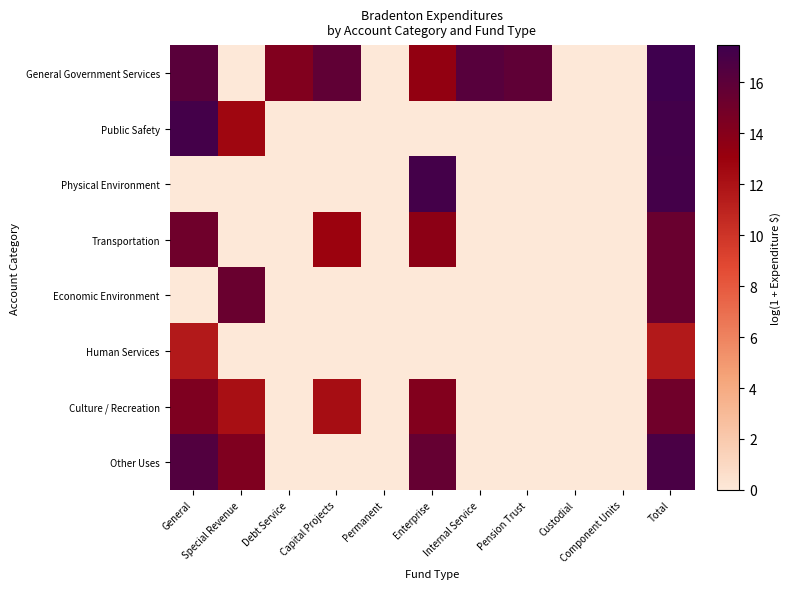

Which category has the highest value across all series?

Total